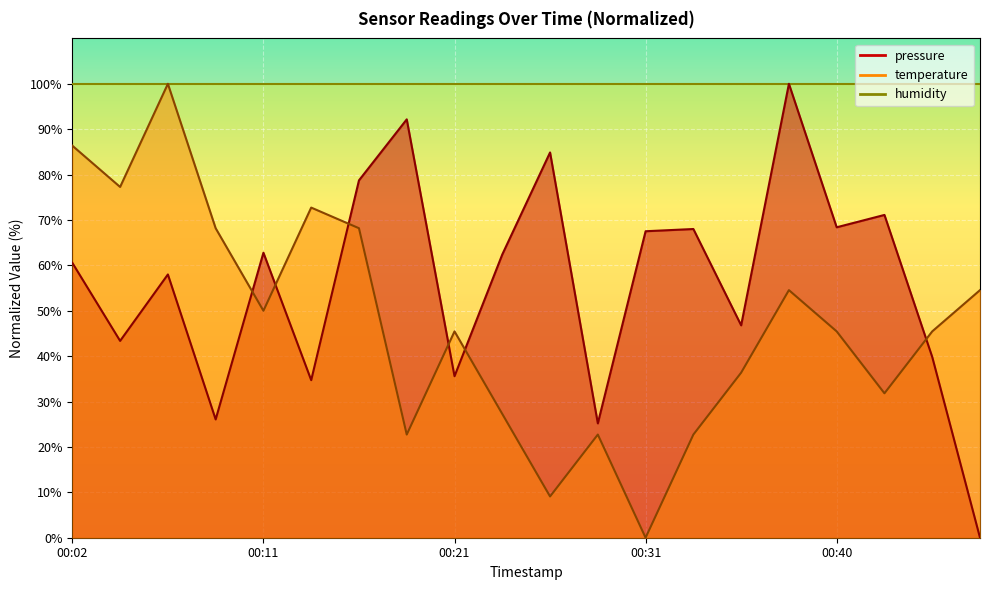

At which label does pressure reach its minimum?

00:48